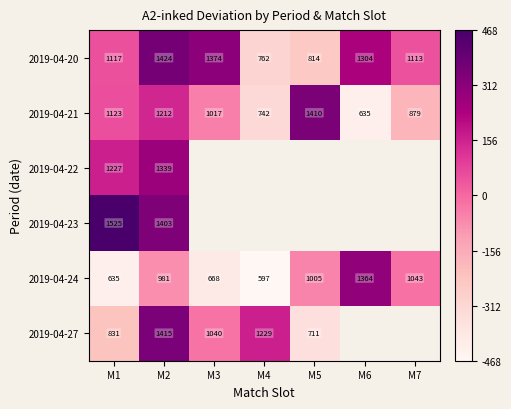

Is the value of 2019-04-21 at M1 greater than the value of 2019-04-20 at M7?

Yes